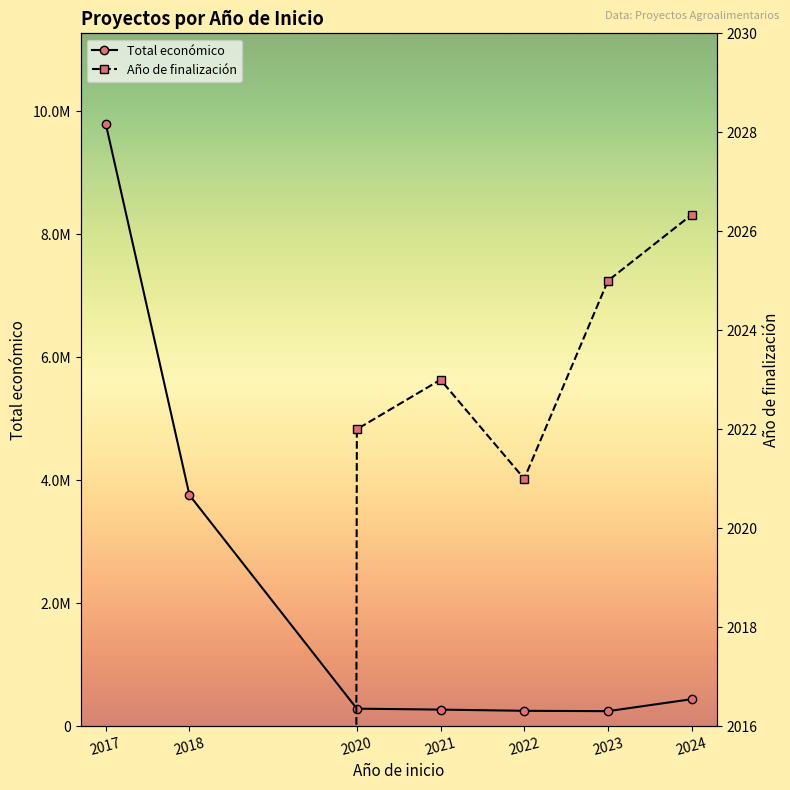

How many lines are shown in the chart?

2